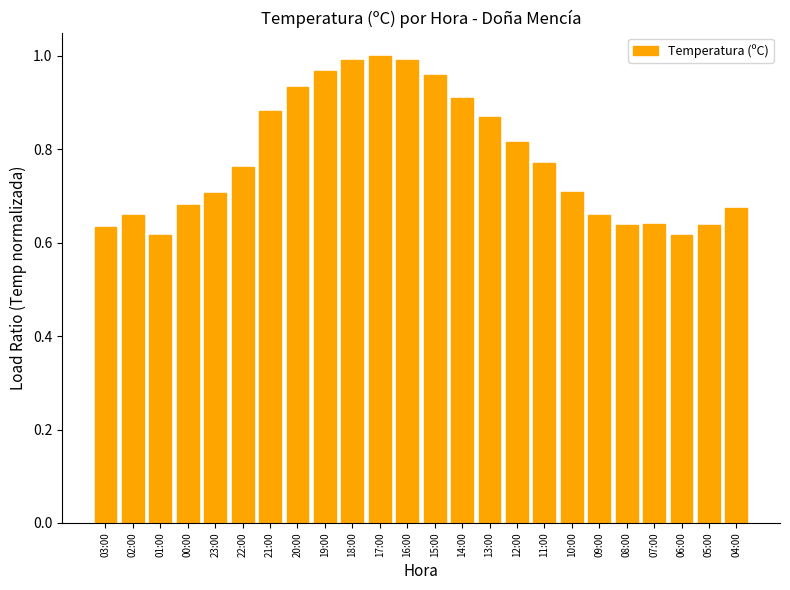

How many bars are there in total?

24